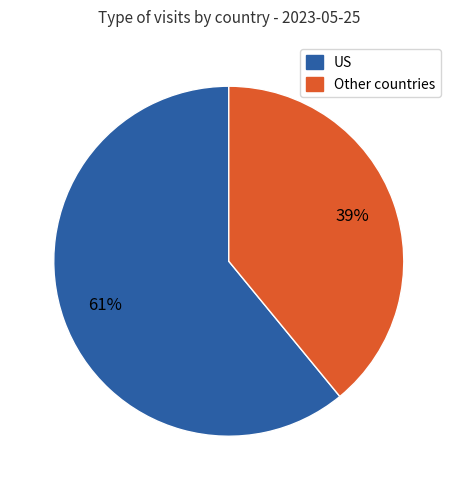

Is there a majority slice in this chart?

Yes